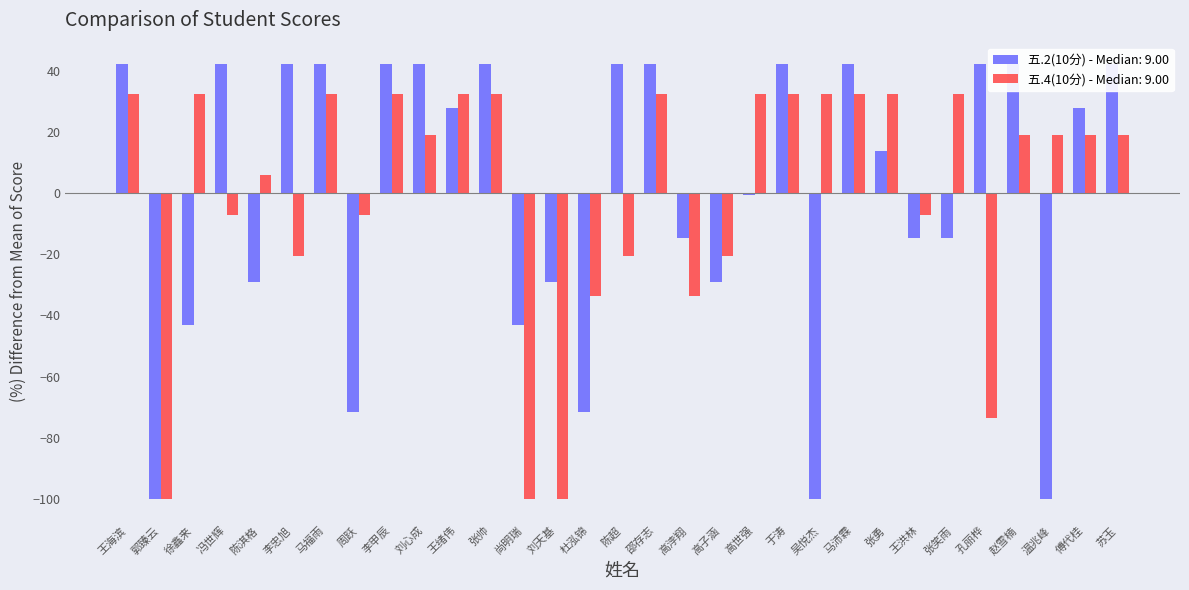

Which category has the highest value across all series?

王海滨